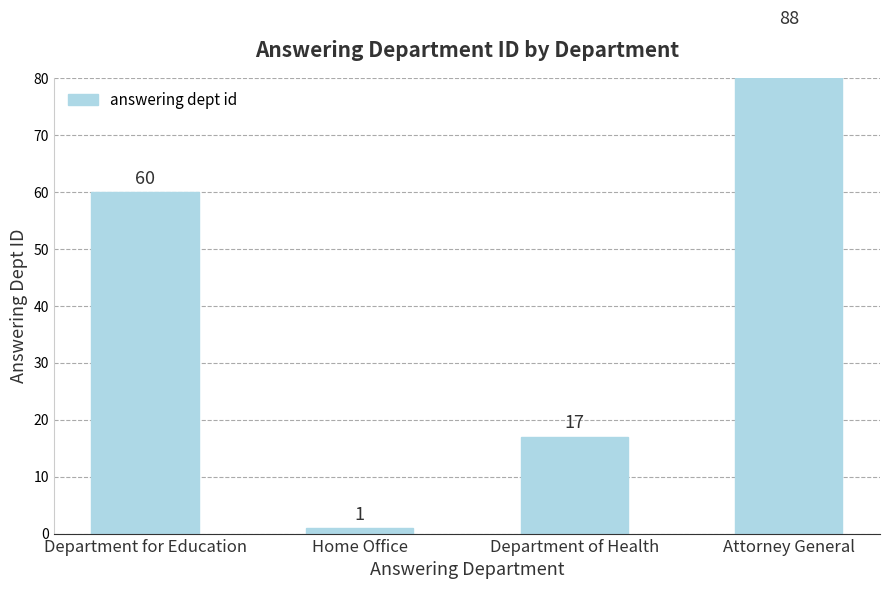

The value at Department of Health is 22. True or false?

False